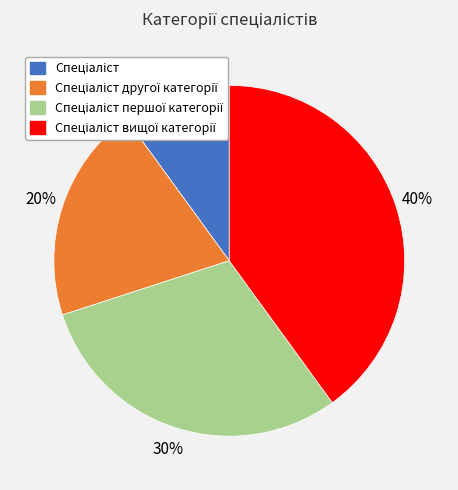

Is there a majority slice in this chart?

No